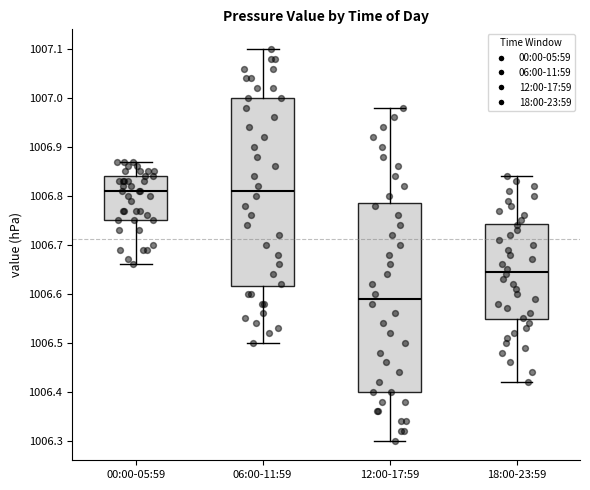

Where is the upper edge of the box for 18:00-23:59 on the y-axis? The values are not printed on the chart, so give them approximately, as read against the axis.

1006.74